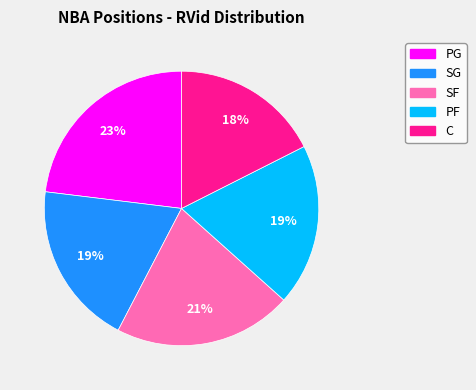

To the nearest percent, what is the average slice percentage?

20%